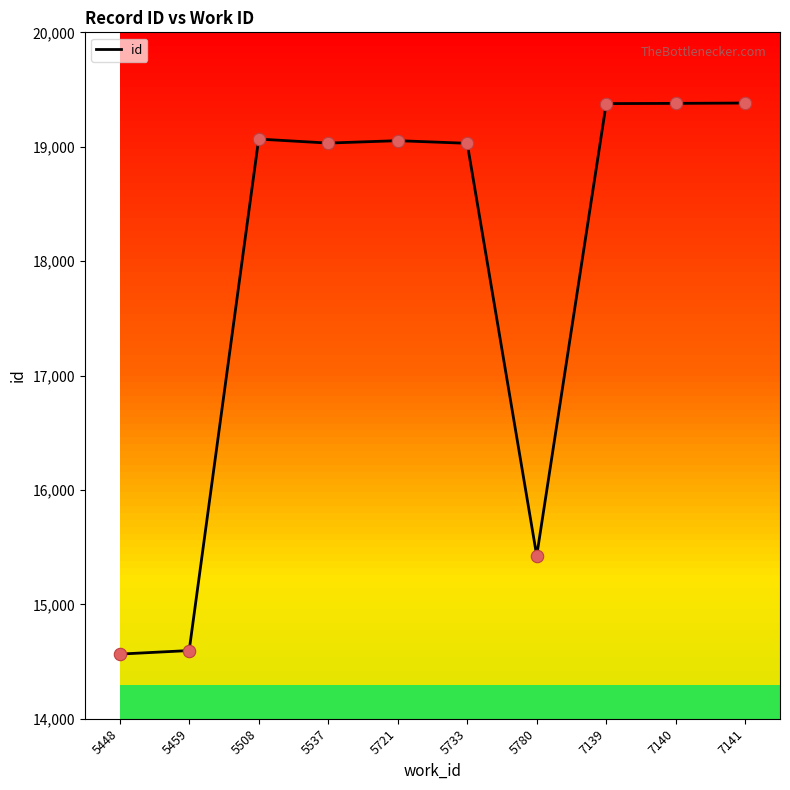

What is the change in value from 5448 to 7141?

+4817